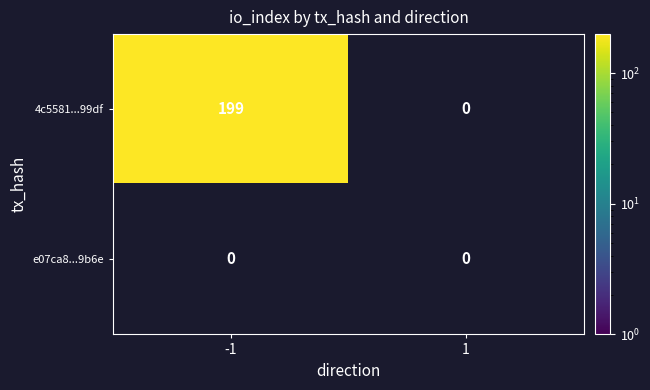

Is the value of 4c5581867e23bd355c3c35dc953f60817af99df at 1 greater than the value of e07ca8011c1dbaa5344a337cf9b28c1c2f089b6 at 1?

No